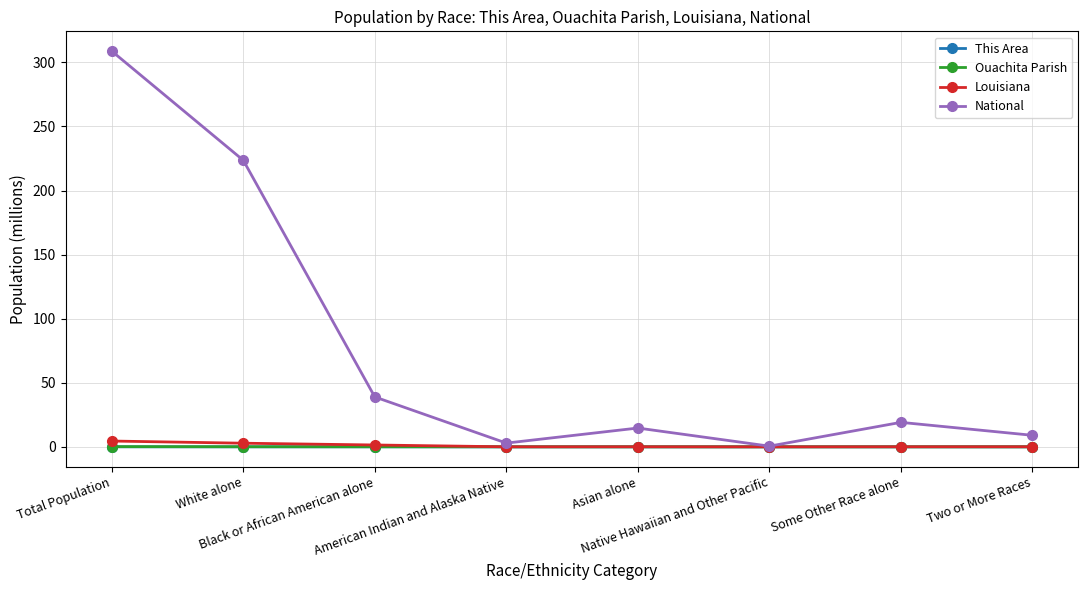

What is the greatest value displayed?

308.7